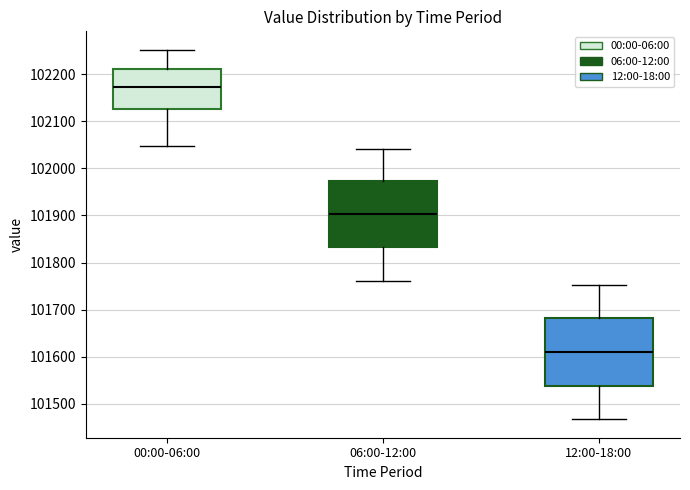

Reading left to right, transcribe this box plot: for each box, give where its median line is, the range the box spans, and where its two whiskers end, as read against the y-axis. The values are not printed on the chart, so give them approximately, as read against the axis.

00:00-06:00: median 102170, box 102130 to 102210, whiskers 102050 to 102250
06:00-12:00: median 101900, box 101830 to 101970, whiskers 101760 to 102040
12:00-18:00: median 101610, box 101540 to 101680, whiskers 101470 to 101750